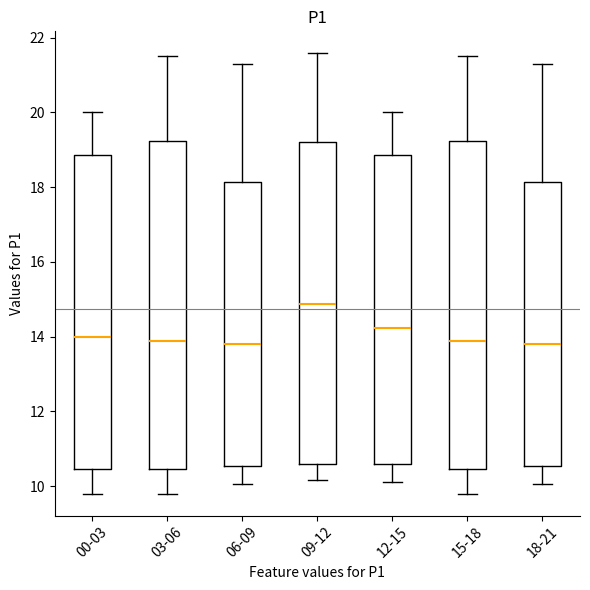

Reading left to right, read every box against the y-axis: the position of its median line, the range the box covers, and the ends of its whiskers. The values are not printed on the chart, so give them approximately, as read against the axis.

00-03: median 14.0, box 10.4 to 18.8, whiskers 9.8 to 20.0
03-06: median 13.8, box 10.4 to 19.2, whiskers 9.8 to 21.6
06-09: median 13.8, box 10.6 to 18.2, whiskers 10.0 to 21.4
09-12: median 14.8, box 10.6 to 19.2, whiskers 10.2 to 21.6
12-15: median 14.2, box 10.6 to 18.8, whiskers 10.2 to 20.0
15-18: median 13.8, box 10.4 to 19.2, whiskers 9.8 to 21.6
18-21: median 13.8, box 10.6 to 18.2, whiskers 10.0 to 21.4